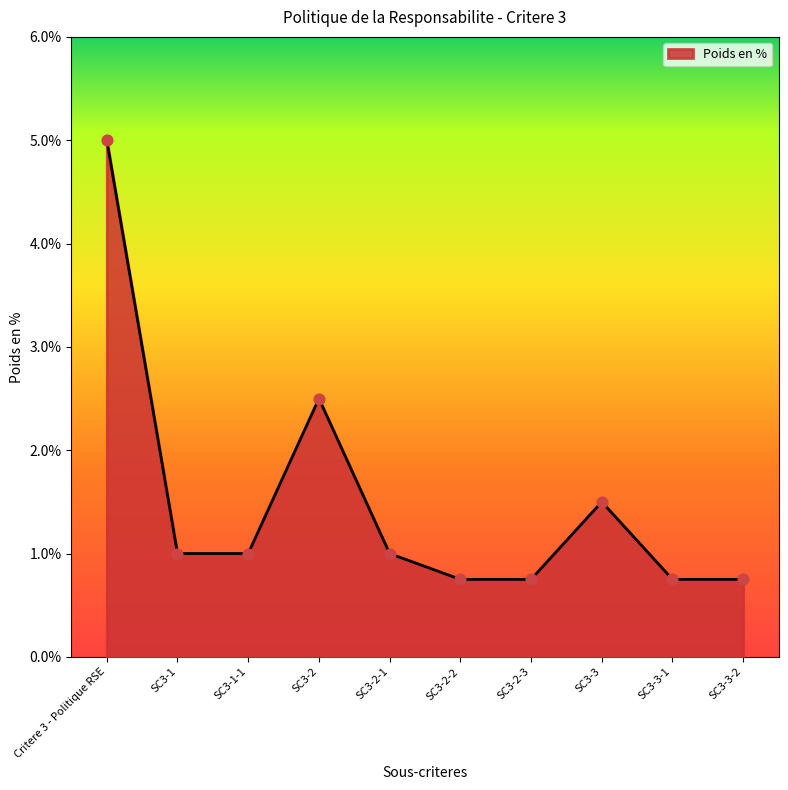

What is the change in value from SC3-1-1 to SC3-3?

+0.5